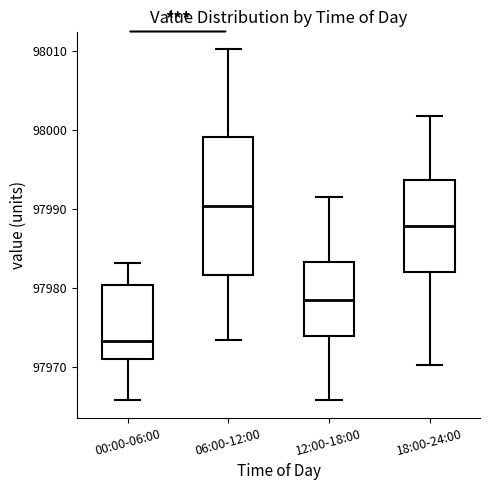

Which box is the tallest, from its lower edge to its upper edge?

06:00-12:00